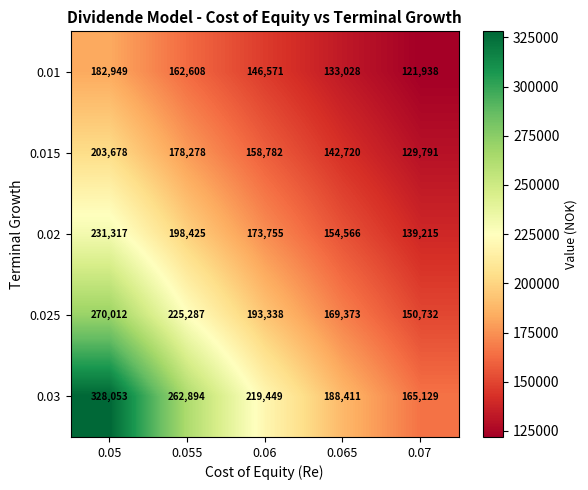

What is the sum of all 0.015 values?

813249